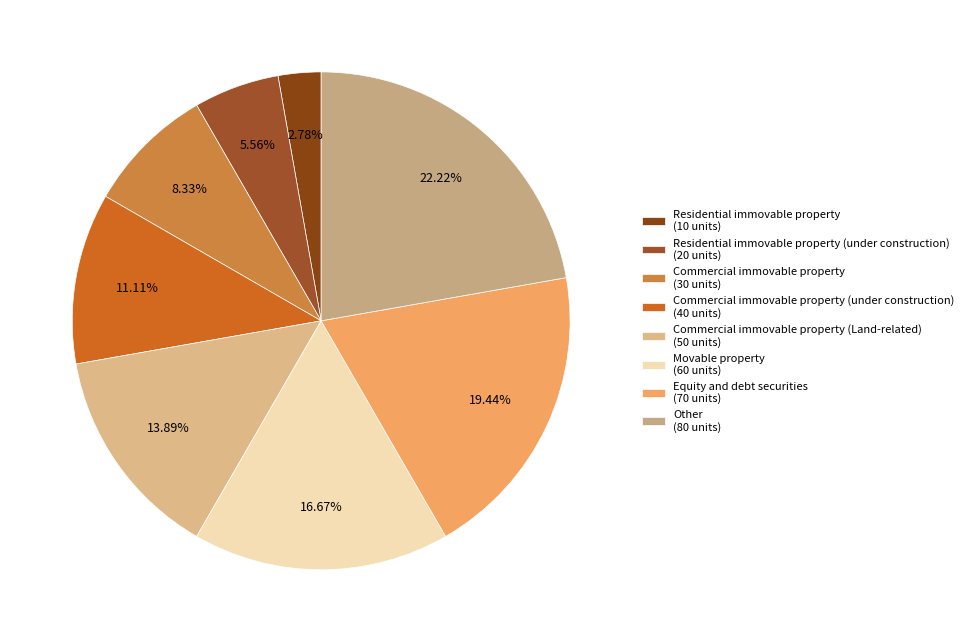

To the nearest percent, what is the average slice percentage?

12%